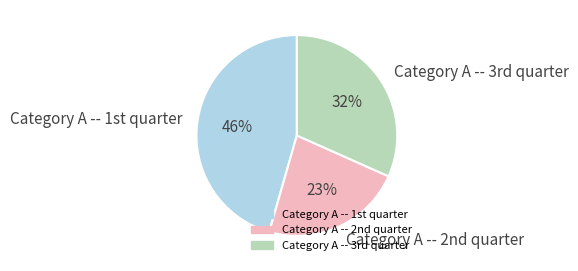

How many segments does this pie chart have?

3